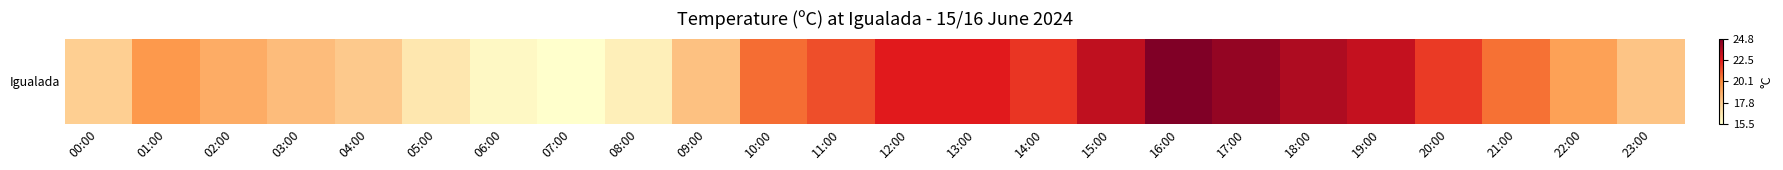

List the labels in order of value, largest first.

16:00, 17:00, 18:00, 15:00, 19:00, 12:00, 13:00, 14:00, 20:00, 11:00, 10:00, 21:00, 01:00, 22:00, 02:00, 03:00, 09:00, 23:00, 04:00, 00:00, 05:00, 08:00, 06:00, 07:00